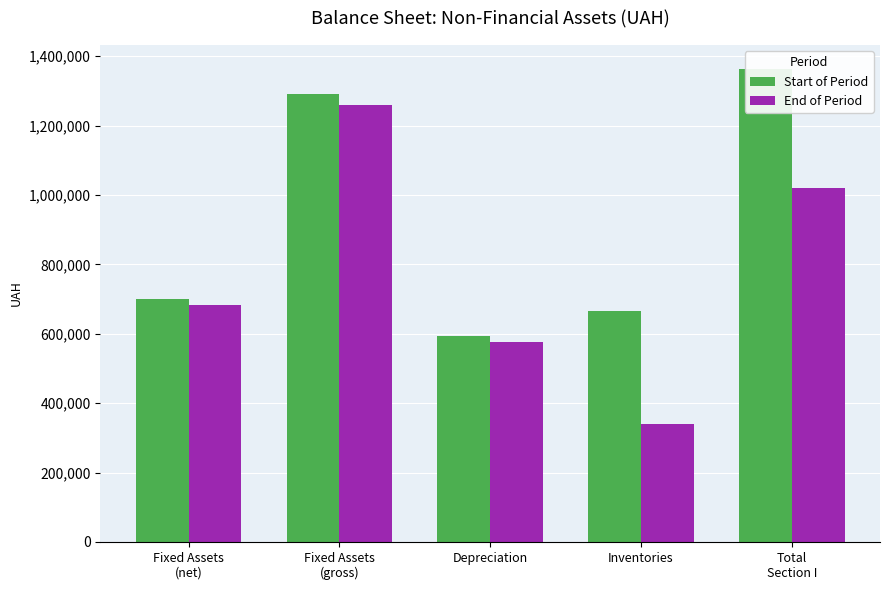

What is the smallest value displayed?

338794